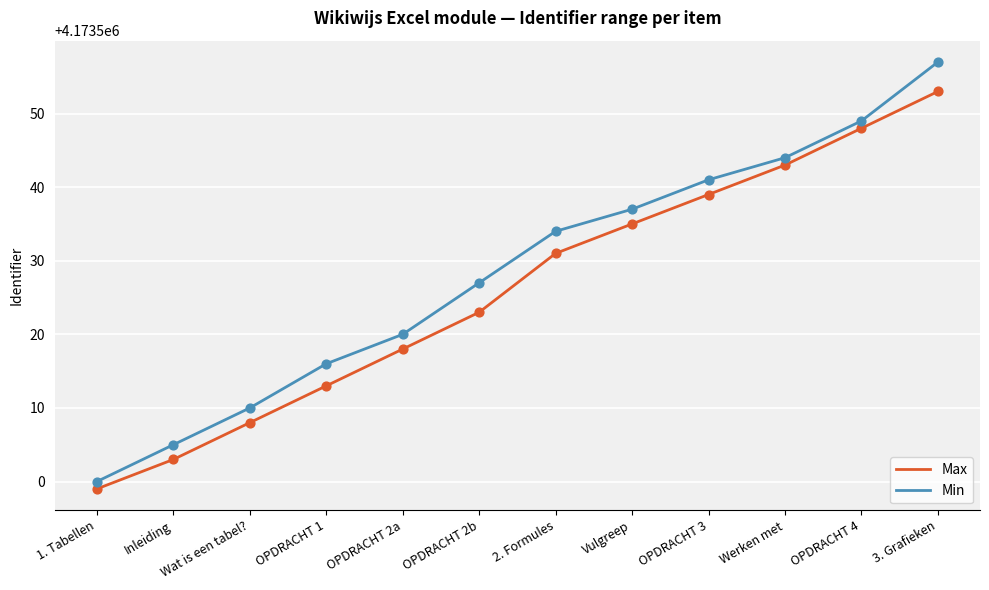

Which series has the largest range (max minus min)?

Min